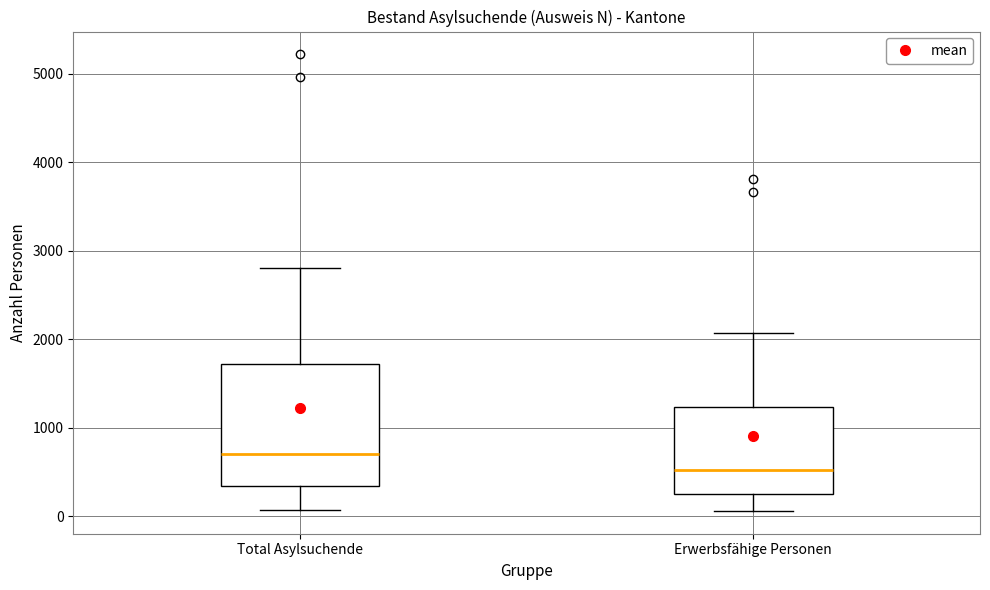

Where does the lower whisker of the box for Erwerbsfähige Personen end on the y-axis? The values are not printed on the chart, so give them approximately, as read against the axis.

100